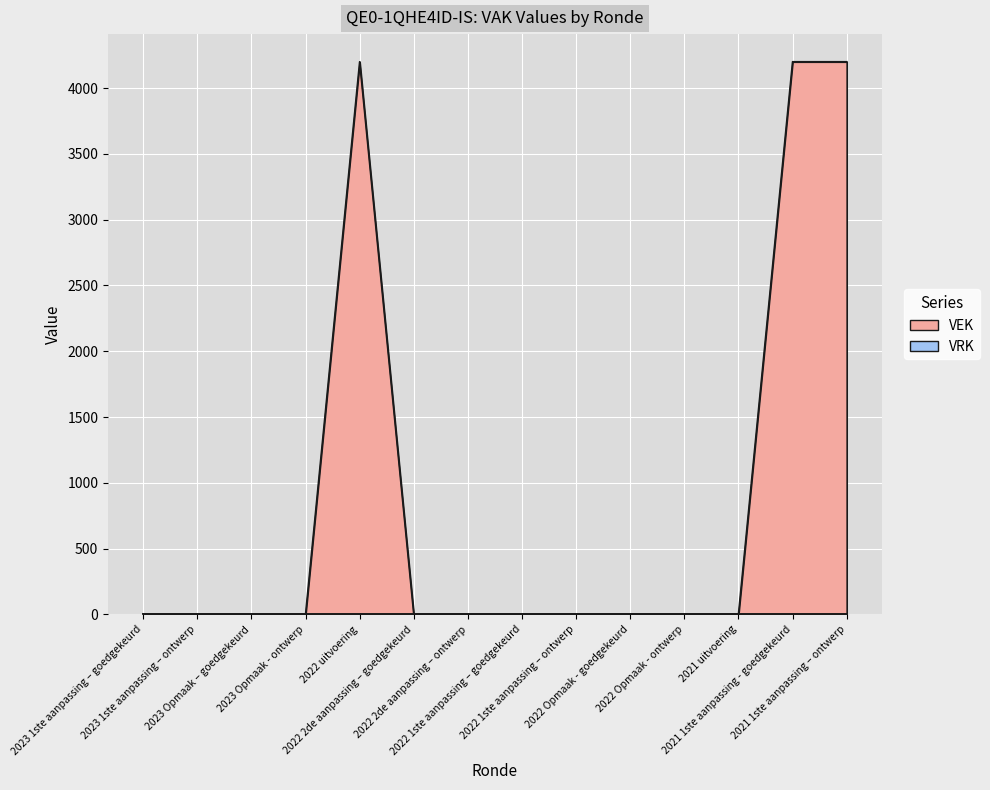

Which label corresponds to the smallest value in the chart?

2023 1ste aanpassing – goedgekeurd